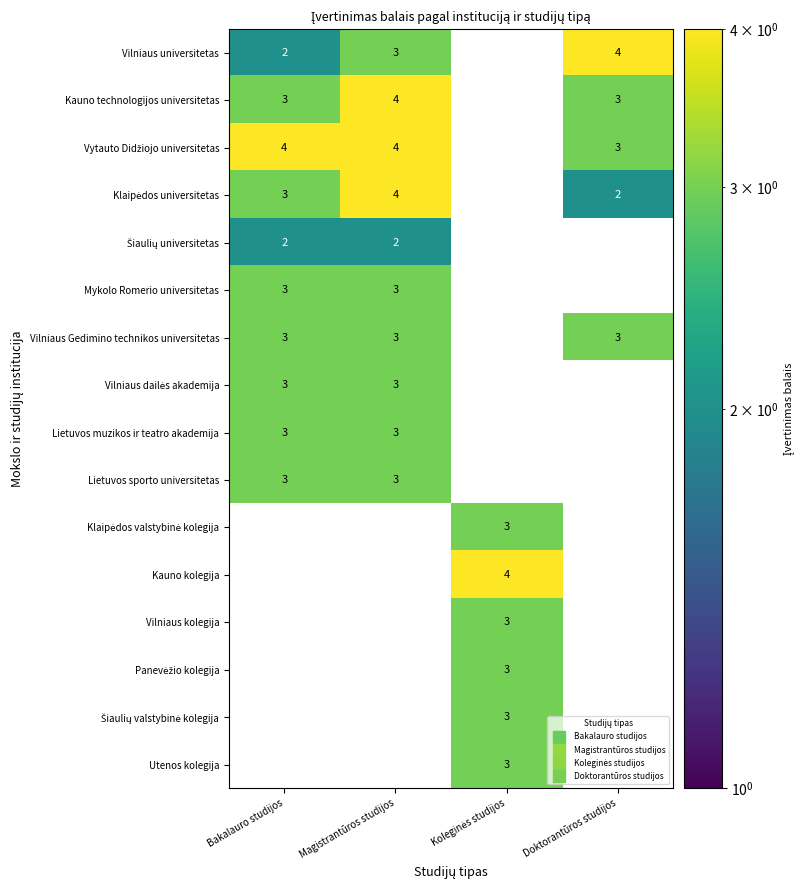

Which label corresponds to the largest value in the chart?

Doktorantūros studijos